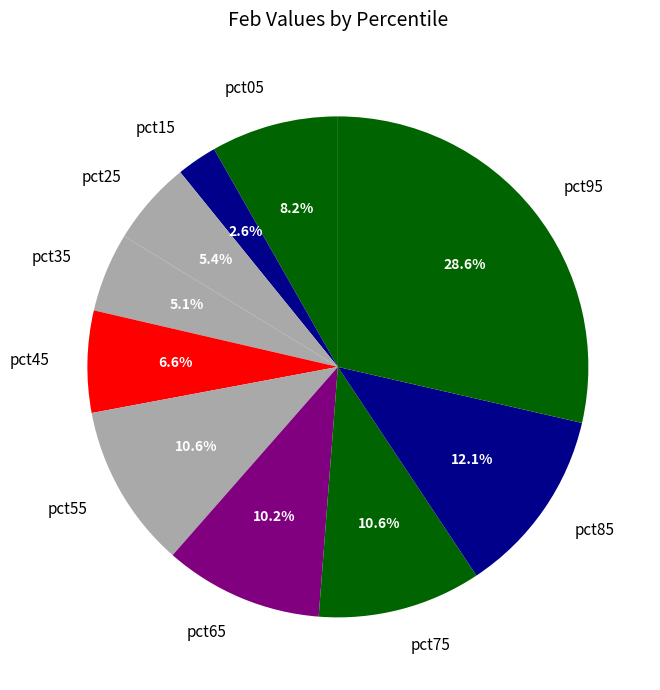

Does any single category account for the majority?

No